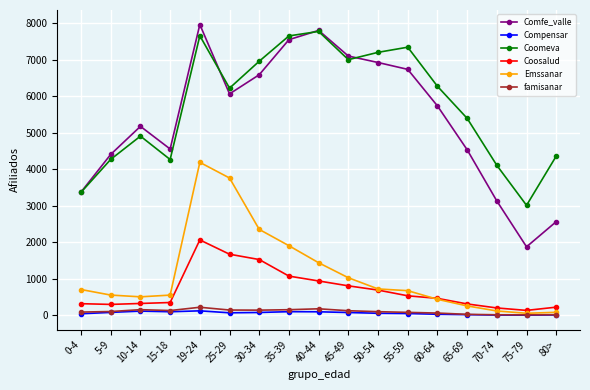

True or false: Comfe_valle and Coomeva cross at least once.

True